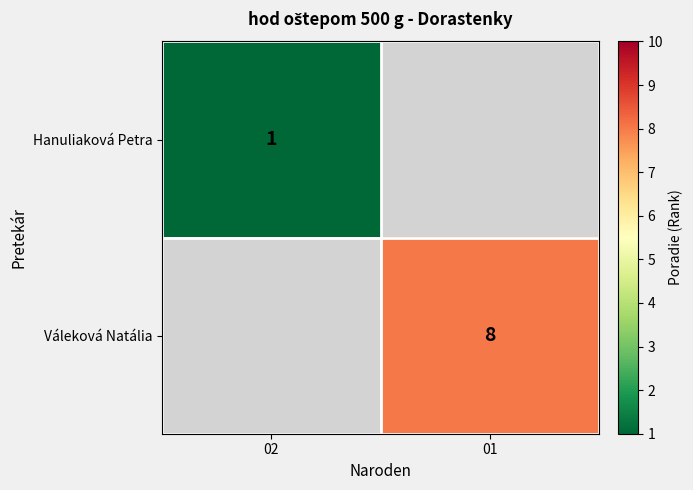

Is the value of Váleková Natália at 01 greater than the value of Hanuliaková Petra at 02?

Yes